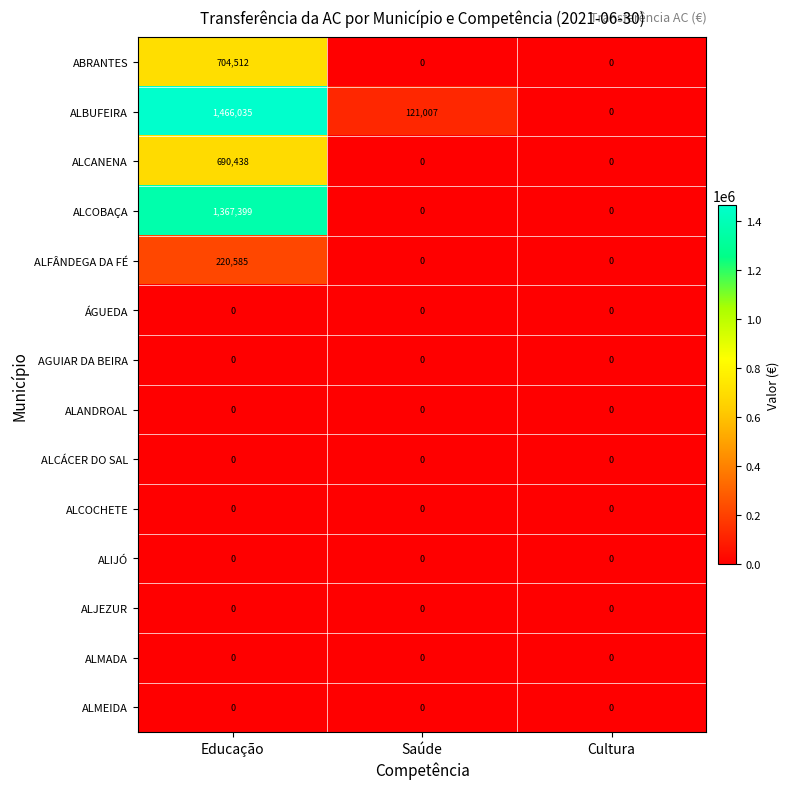

Count the ALCOBAÇA values in the range 0 to 1367399.

3